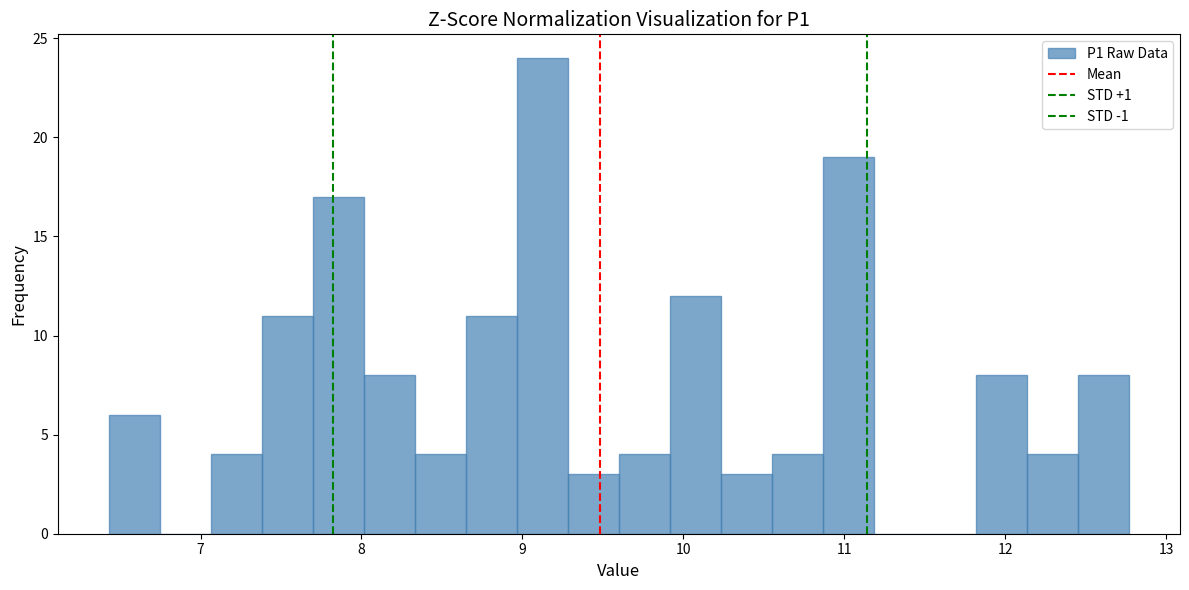

Around what value on the x-axis is the tallest bar? Give the approximate position of its centre, as read against the axis.

9.1